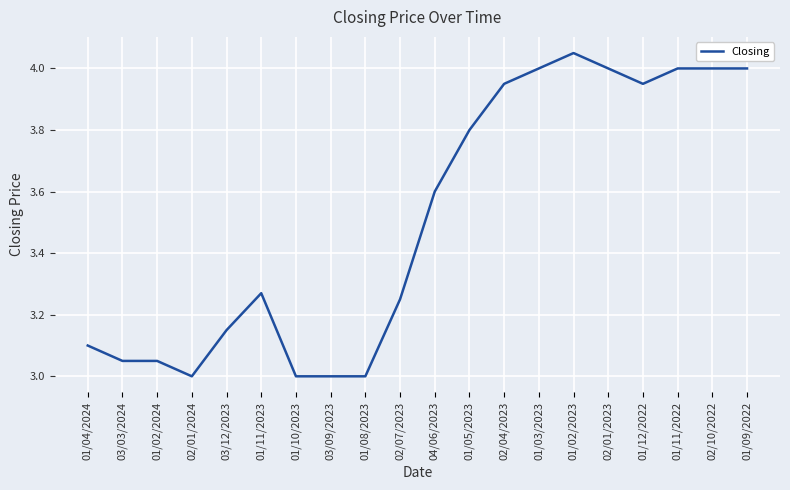

Which category has the highest value across all series?

01/02/2023